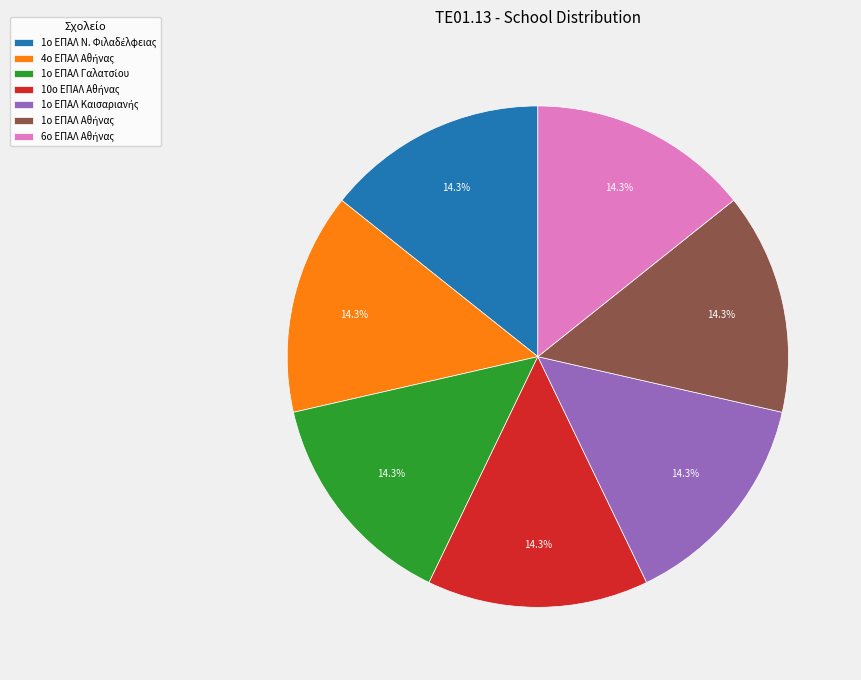

To the nearest percent, what is the average slice percentage?

14%